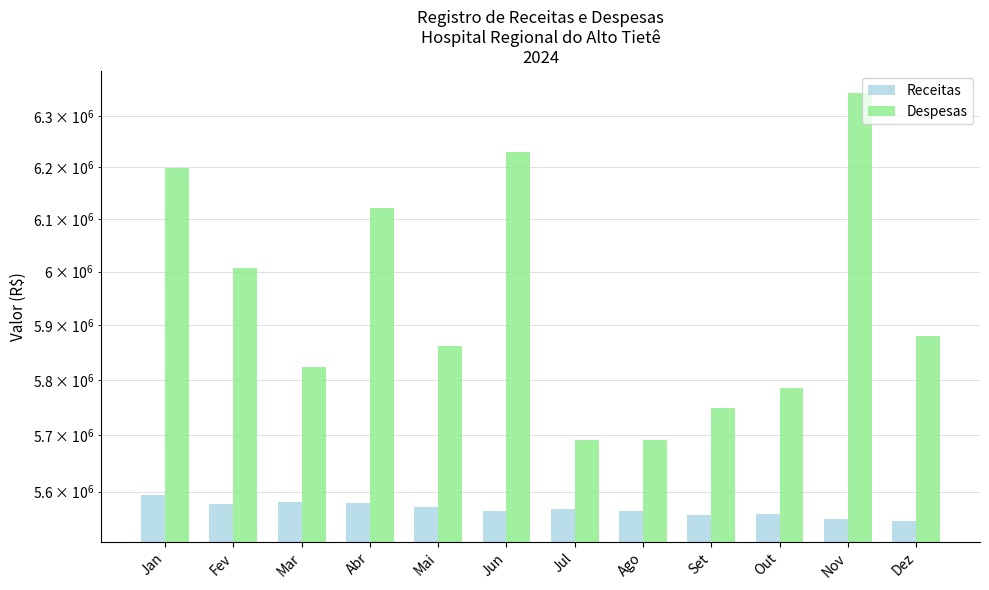

Reading left to right, what are all the values shown in this chart?

Receitas: Jan=5594672.6	Fev=5578379.0	Mar=5581039.0	Abr=5579258.1	Mai=5572568.7	Jun=5566652.0	Jul=5569345.0	Ago=5566791.3	Set=5559987.8	Out=5560882.8	Nov=5551660.2	Dez=5549245.9
Despesas: Jan=6197750.3	Fev=6006318.3	Mar=5823866.6	Abr=6121048.0	Mai=5861180.8	Jun=6230414.7	Jul=5691944.5	Ago=5690731.0	Set=5749542.7	Out=5785369.6	Nov=6346752.2	Dez=5879891.4